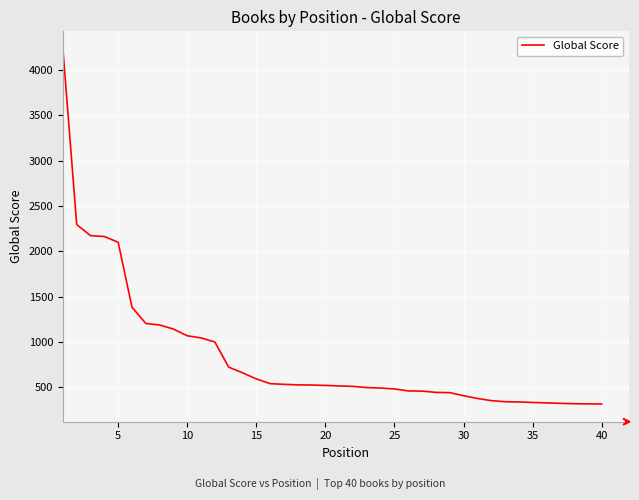

What is the difference between the maximum and minimum values?

3918